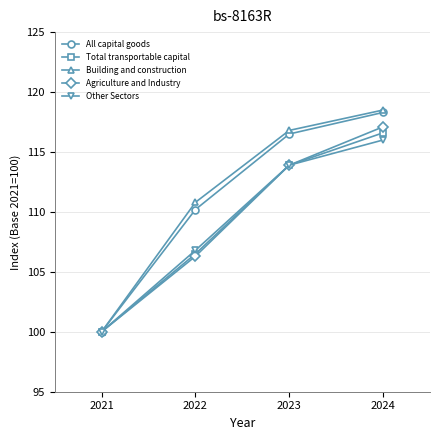

The value of Total transportable capital at 2024 is 58.4. True or false?

False